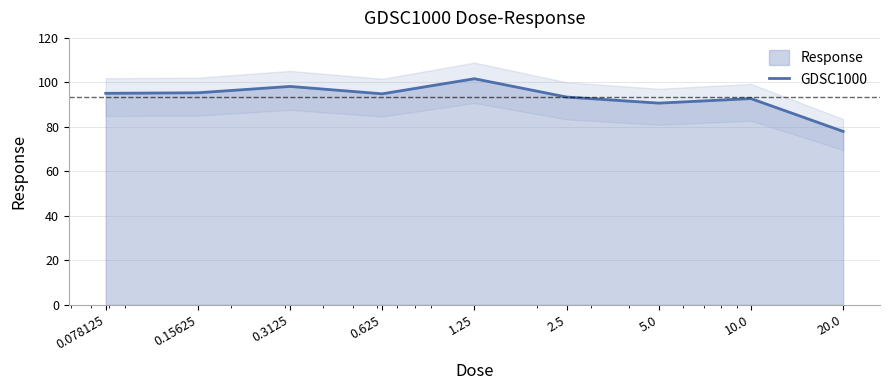

What is the minimum value shown in the chart?

78.0